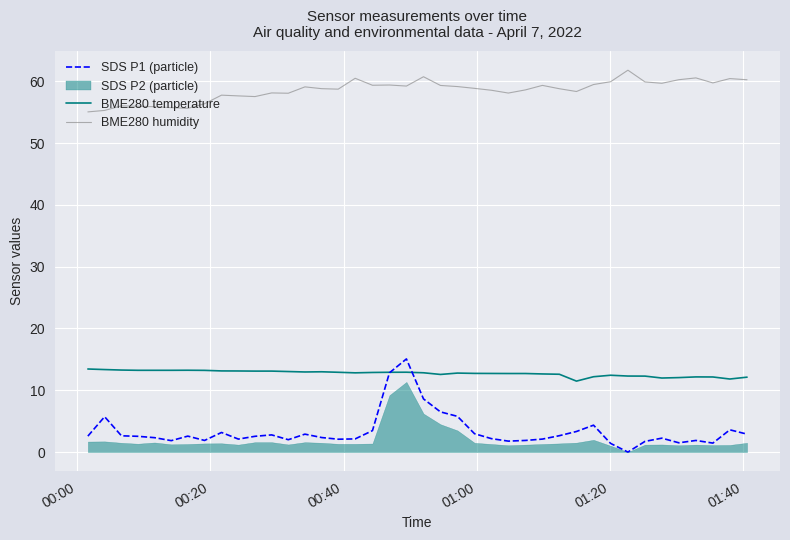

True or false: BME280 humidity and BME280 temperature cross at least once.

False